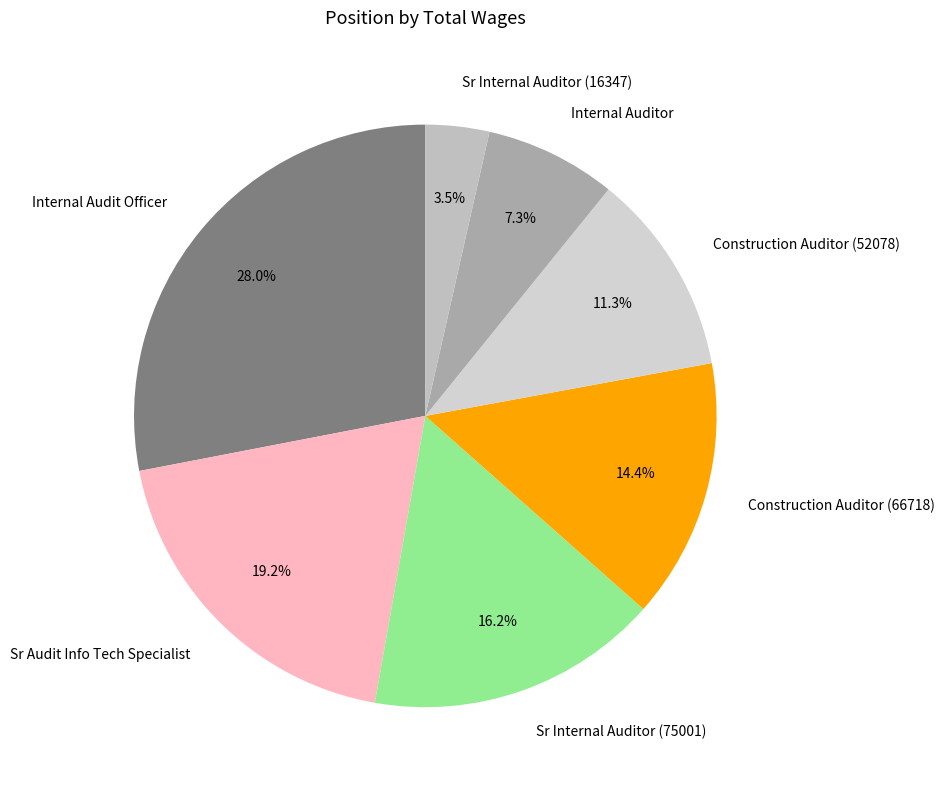

What is the smallest slice in the pie chart?

Sr Internal Auditor (16347)